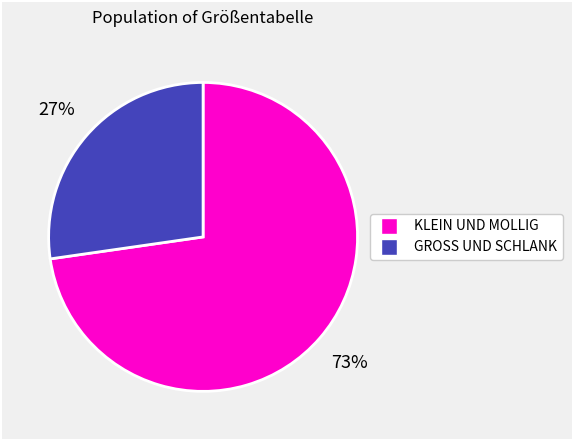

Is there a majority slice in this chart?

Yes